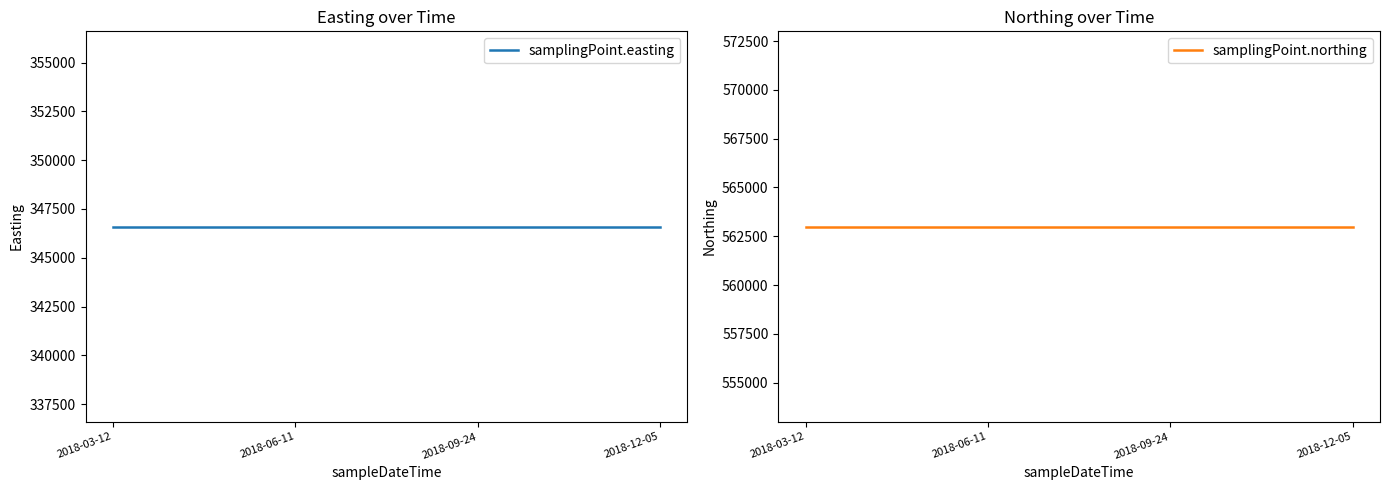

At how many categories does at least one series exceed 392110?

4